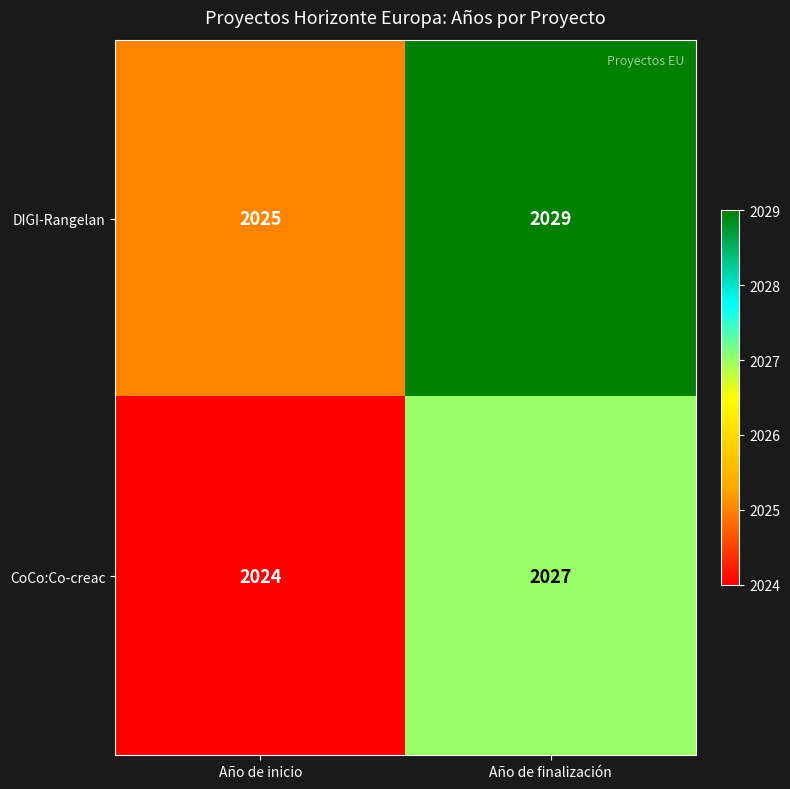

Reading left to right, transcribe all the data shown in this chart.

DIGI-Rangelan: Año de inicio=2025	Año de finalización=2029
CoCo:Co-creac: Año de inicio=2024	Año de finalización=2027